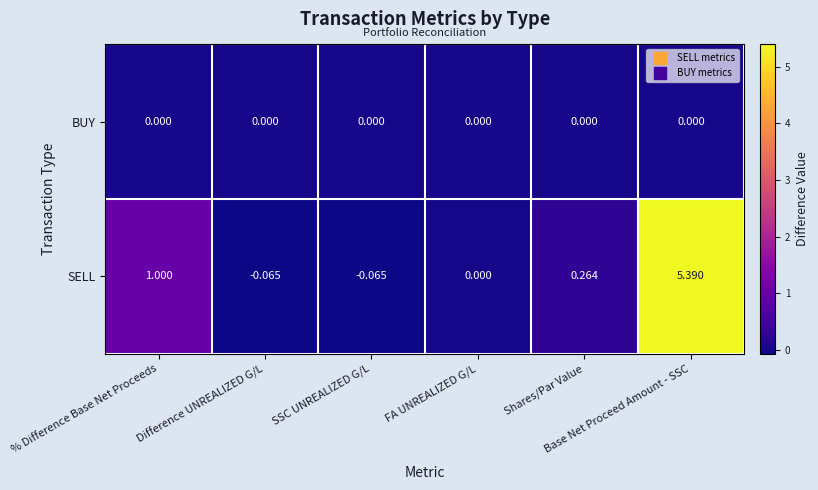

List the series in order of their peak value, lowest first.

BUY, SELL